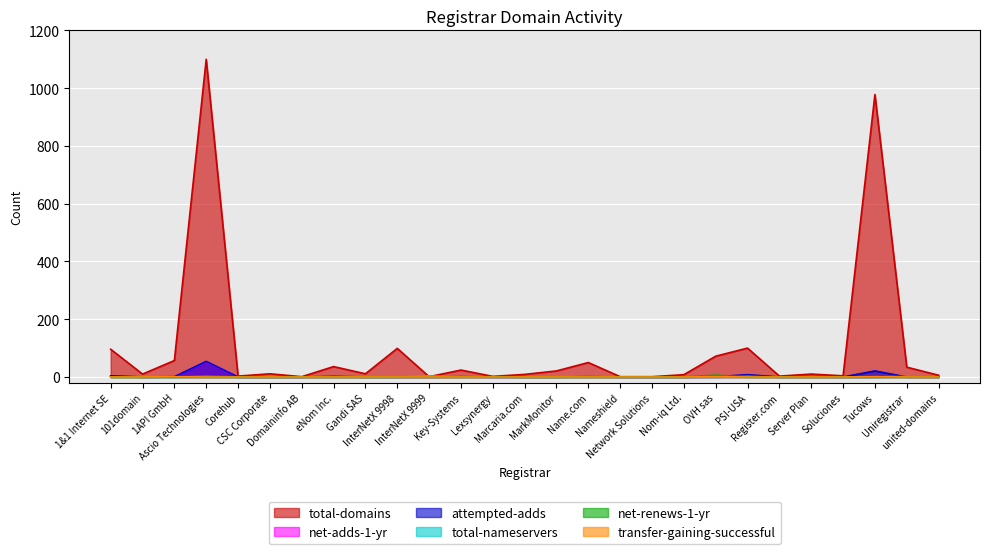

Which series changed the most between InterNetX 9998 and OVH sas?

total-domains